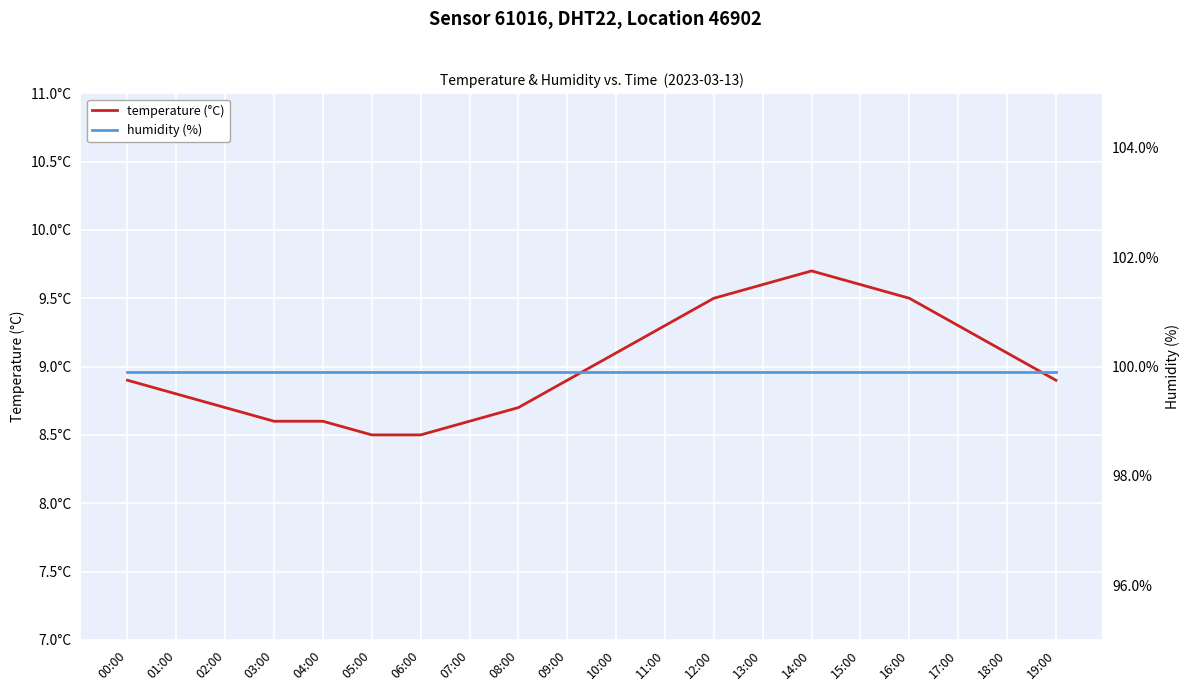

Is the value of temperature (°C) at 13:00 greater than the value of humidity (%) at 09:00?

No